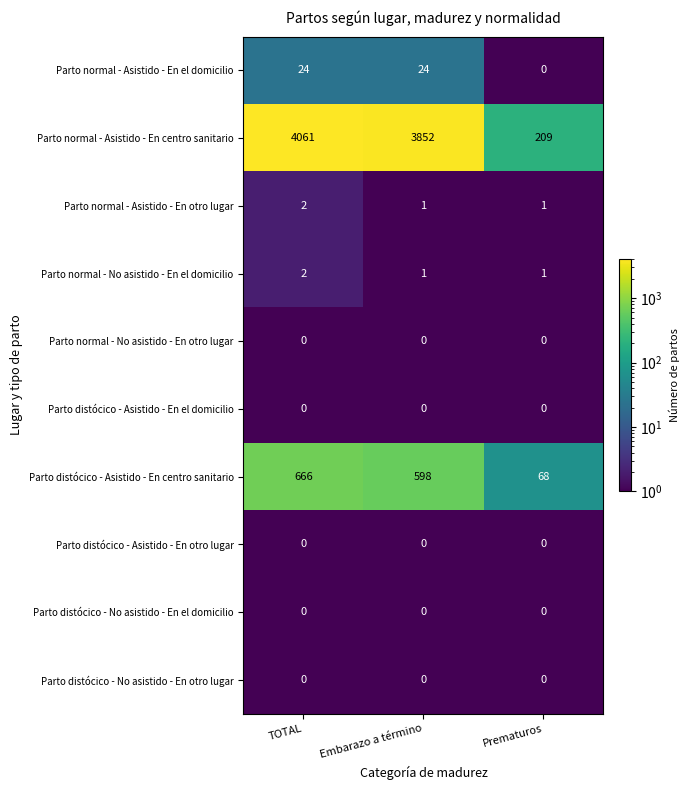

Is it true that Parto normal - Asistido - En el domicilio equals -10 at Prematuros?

False